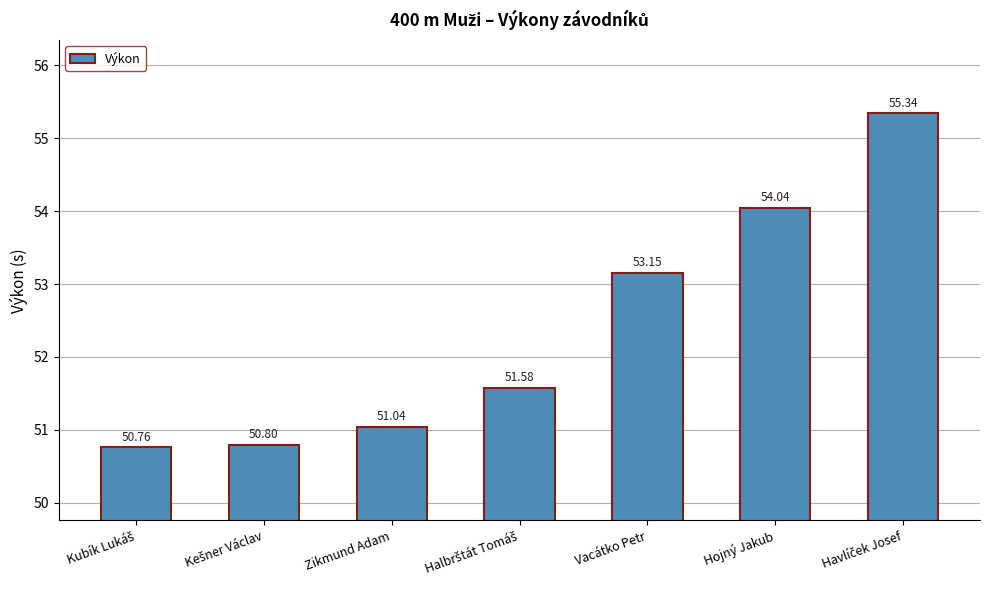

At which label does the data first exceed 51?

Zikmund Adam